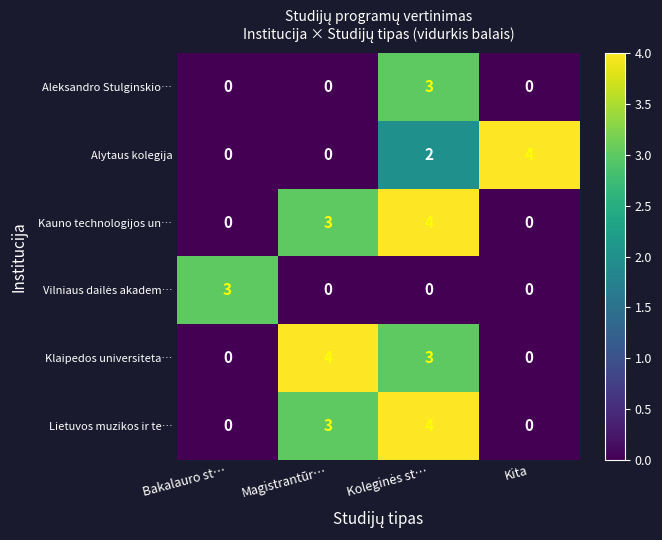

What is the difference between the highest and lowest values at Magistrantūr…?

4